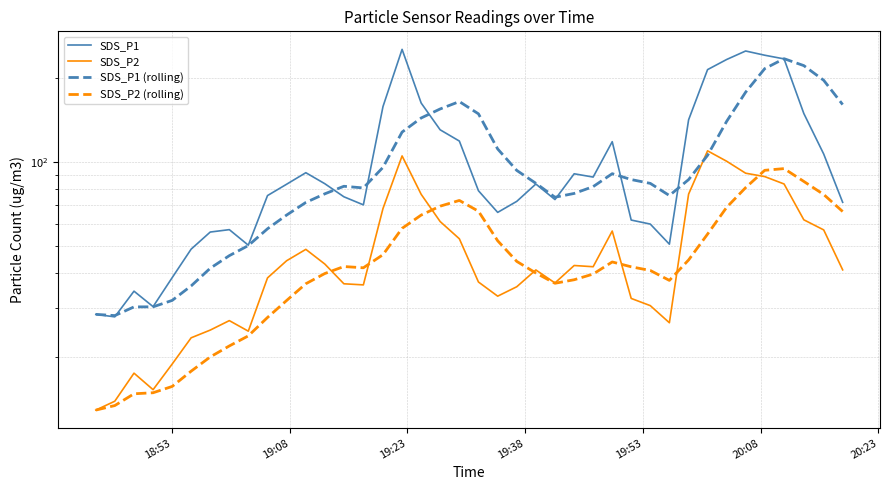

True or false: SDS_P1 and SDS_P2 cross at least once.

False